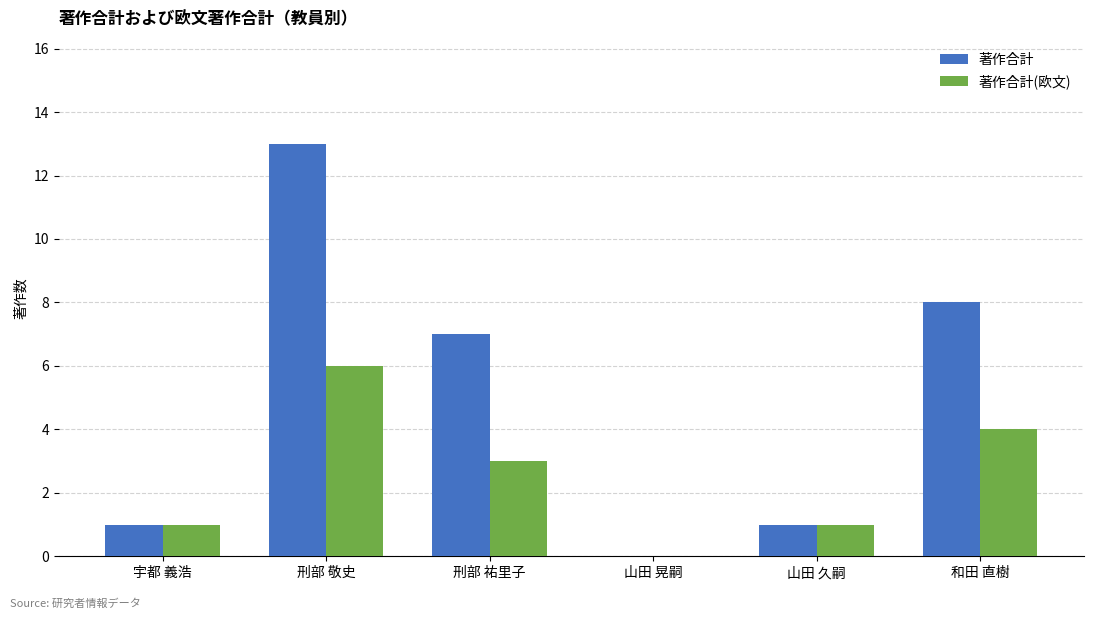

The 著作合計(欧文) series shows 0 at 山田 晃嗣. True or false?

True